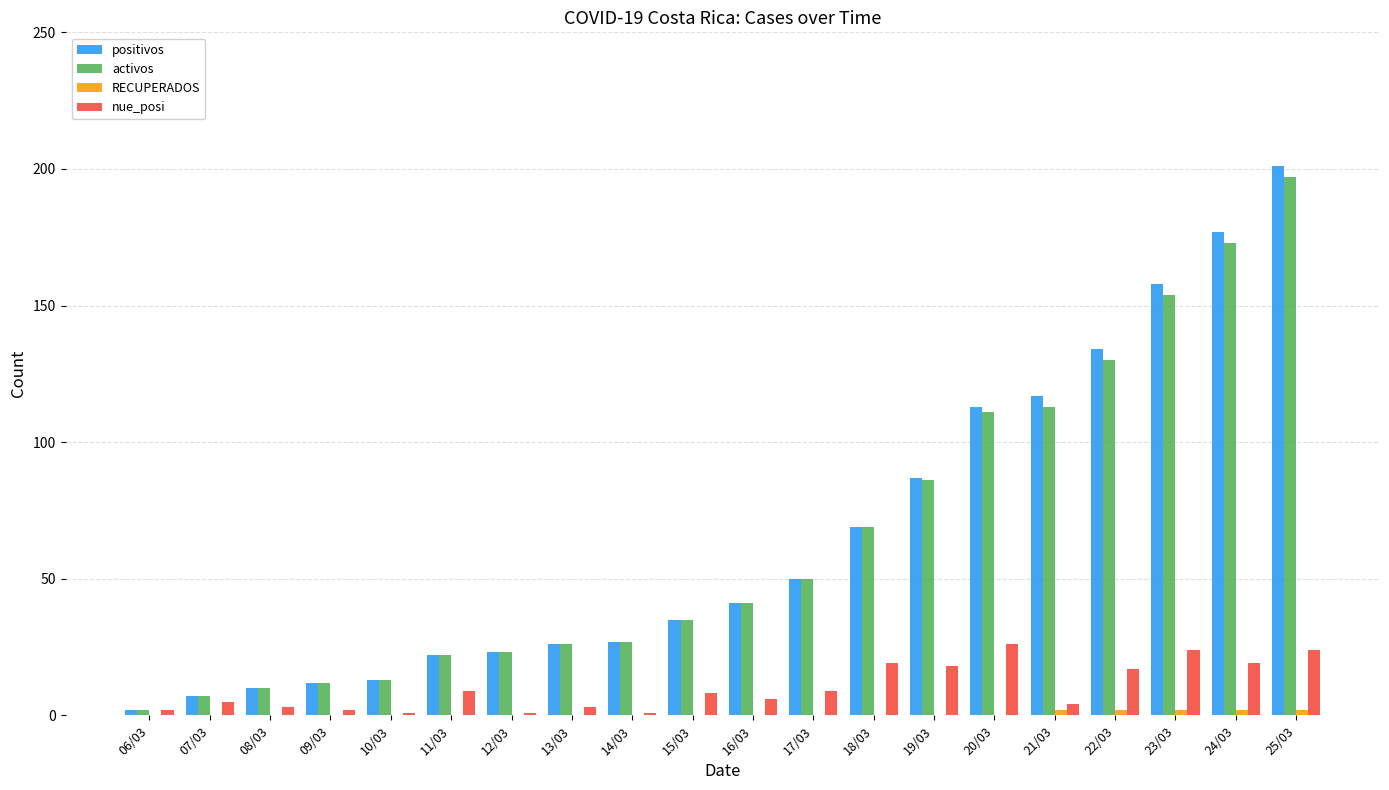

The value of positivos at 20/03 is 174. True or false?

False